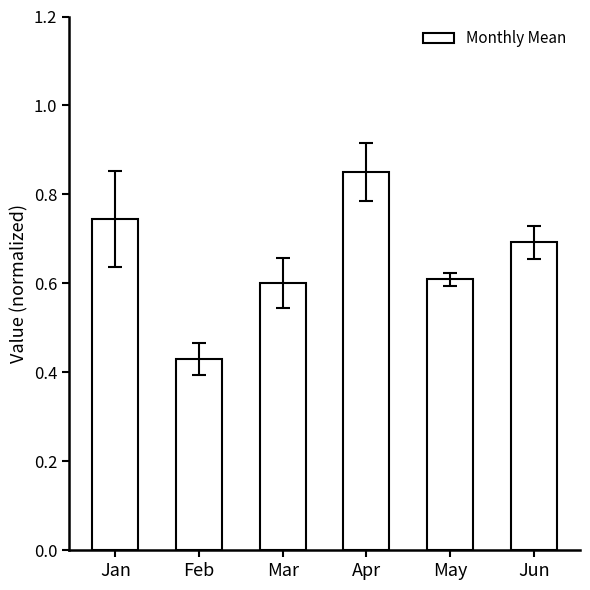

Between Mar and Jun, which is larger?

Jun